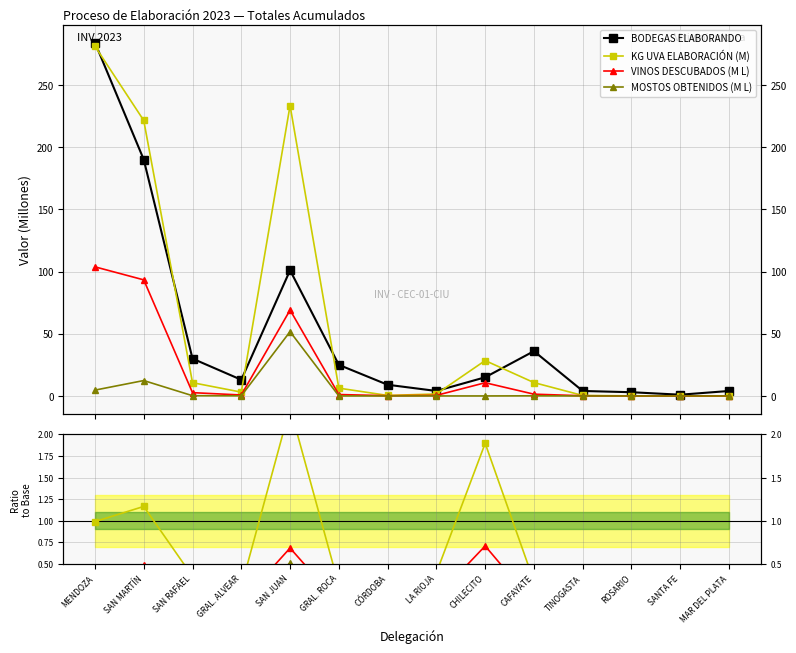

What is the label of the 10th point from the right?

SAN JUAN